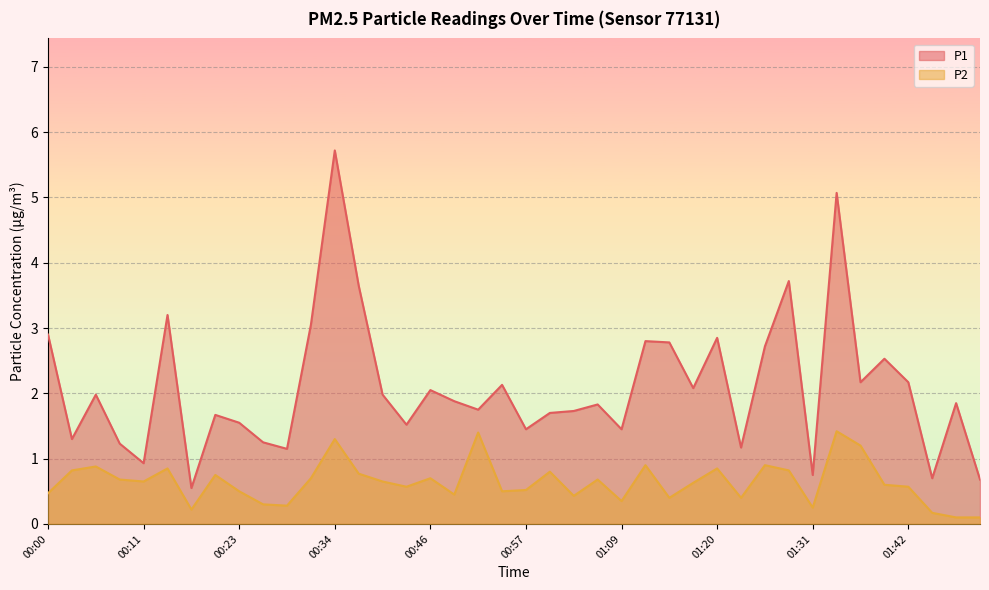

Does the chart display data point markers on the line(s)?

No